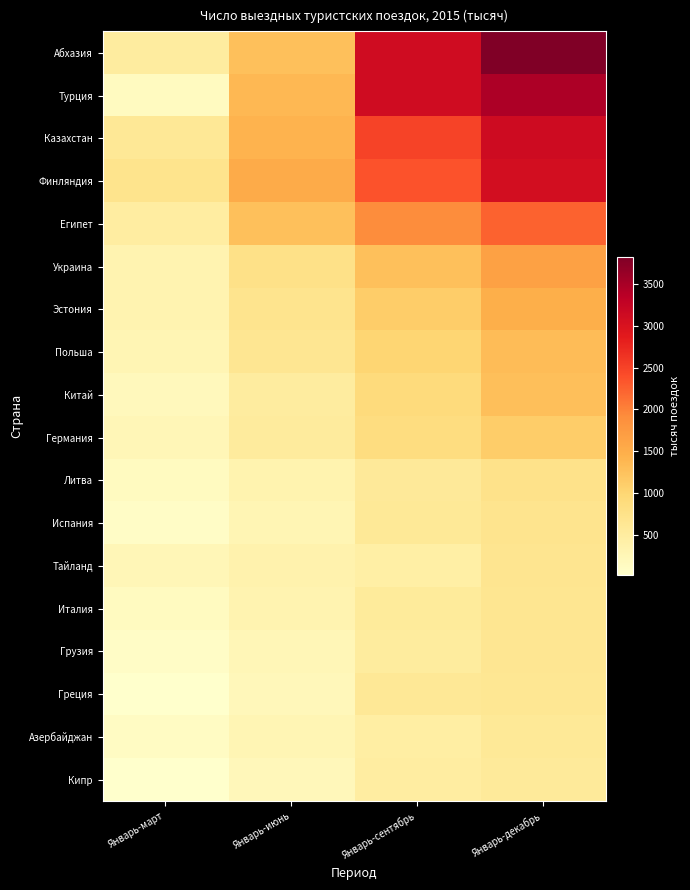

What is the maximum value shown in the chart?

3824